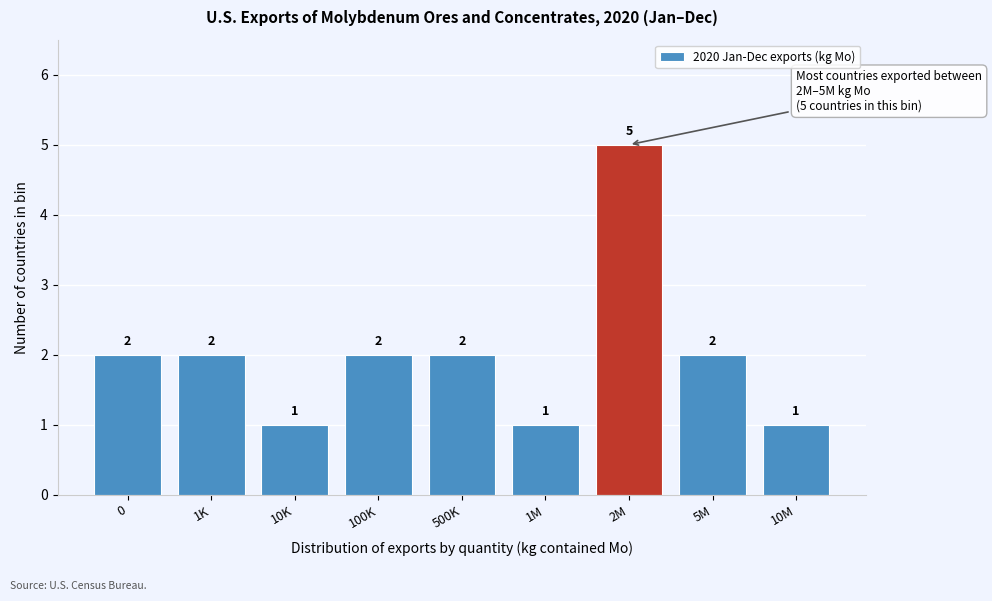

Reading left to right, extract all data points from this chart.

2	2	1	2	2	1	5	2	1